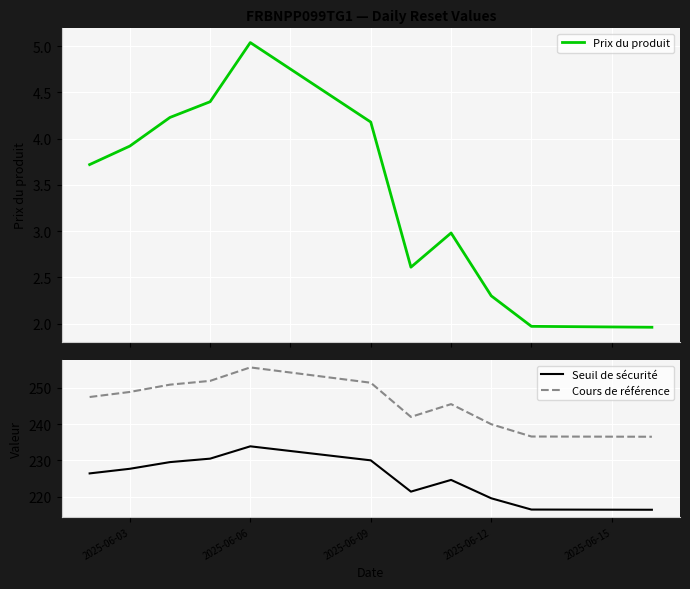

Is it true that Seuil de sécurité equals 111.4 at 2025-06-09?

False